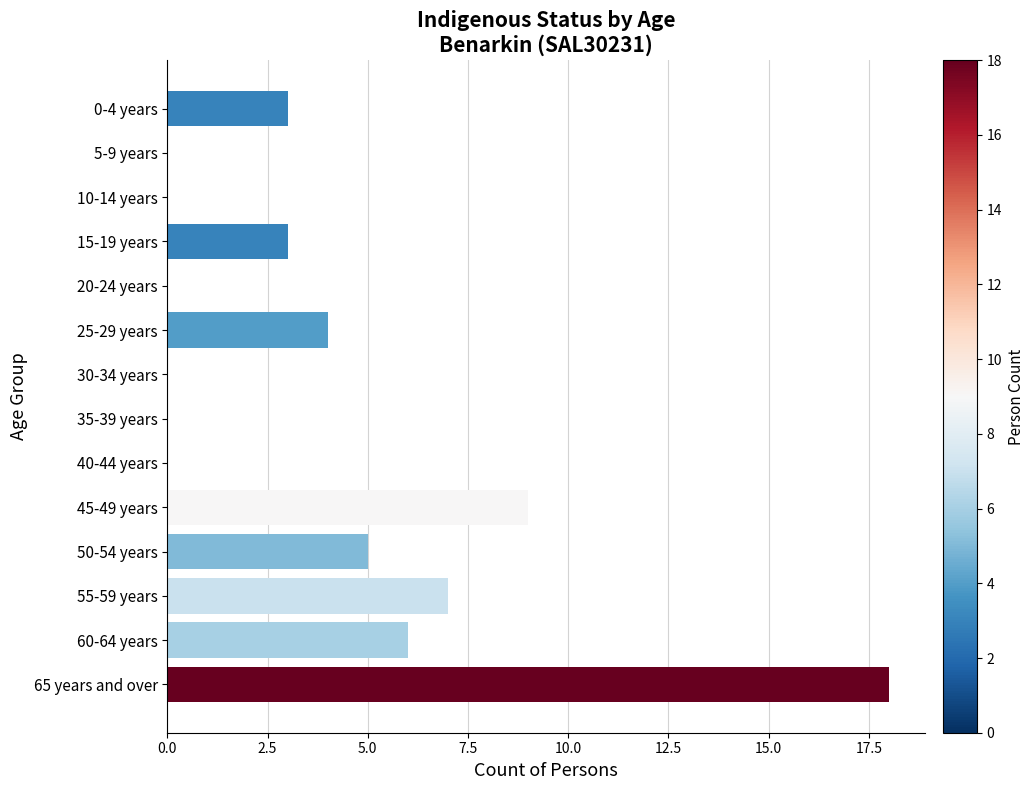

What is the sum of all values?

55